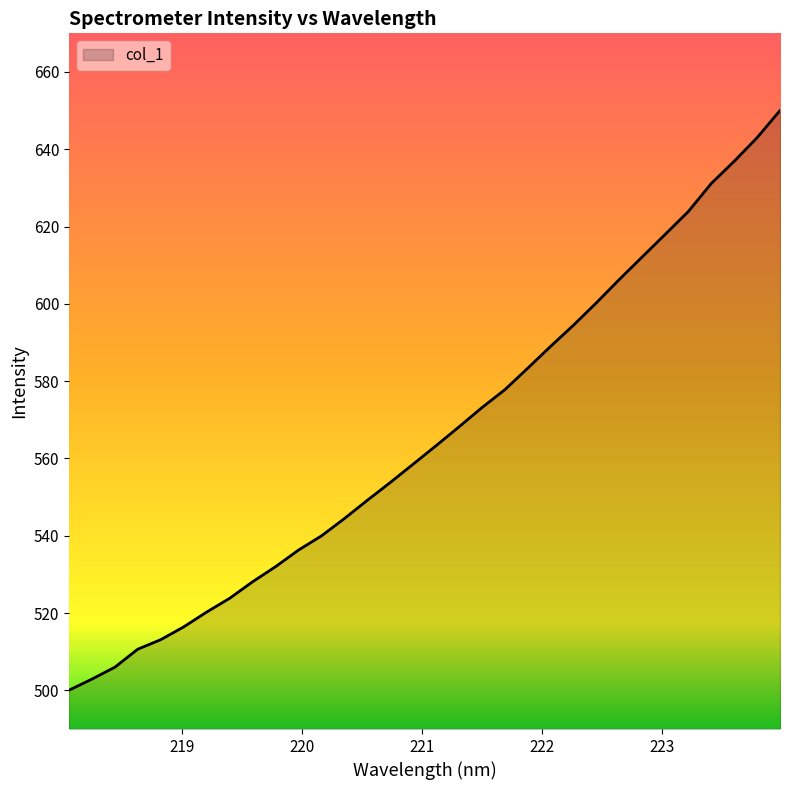

Does the chart have visible grid lines?

No